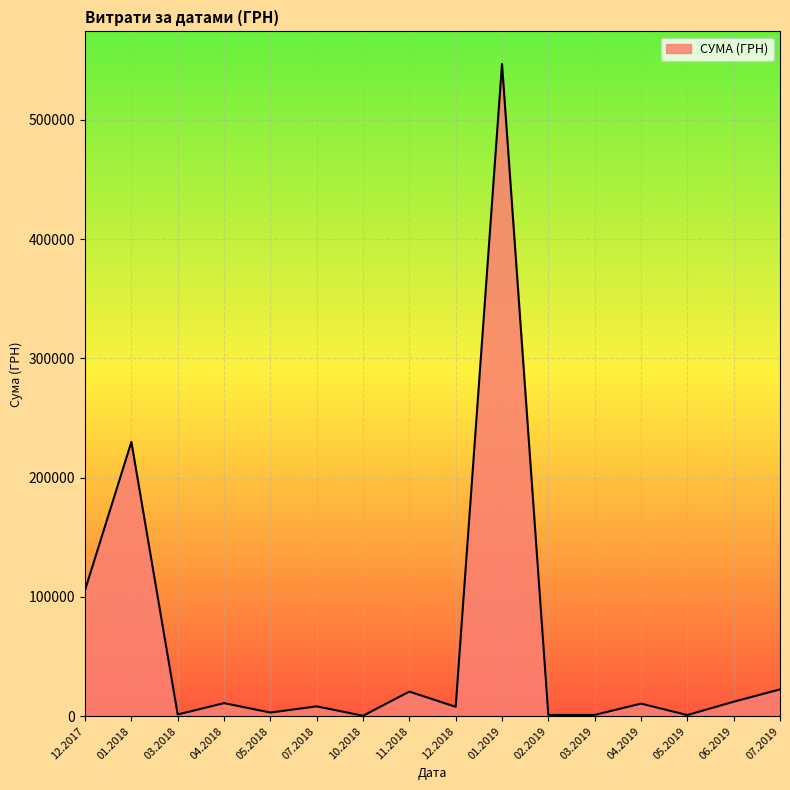

Is it true that the value at 11.2018 is 20625.0?

True